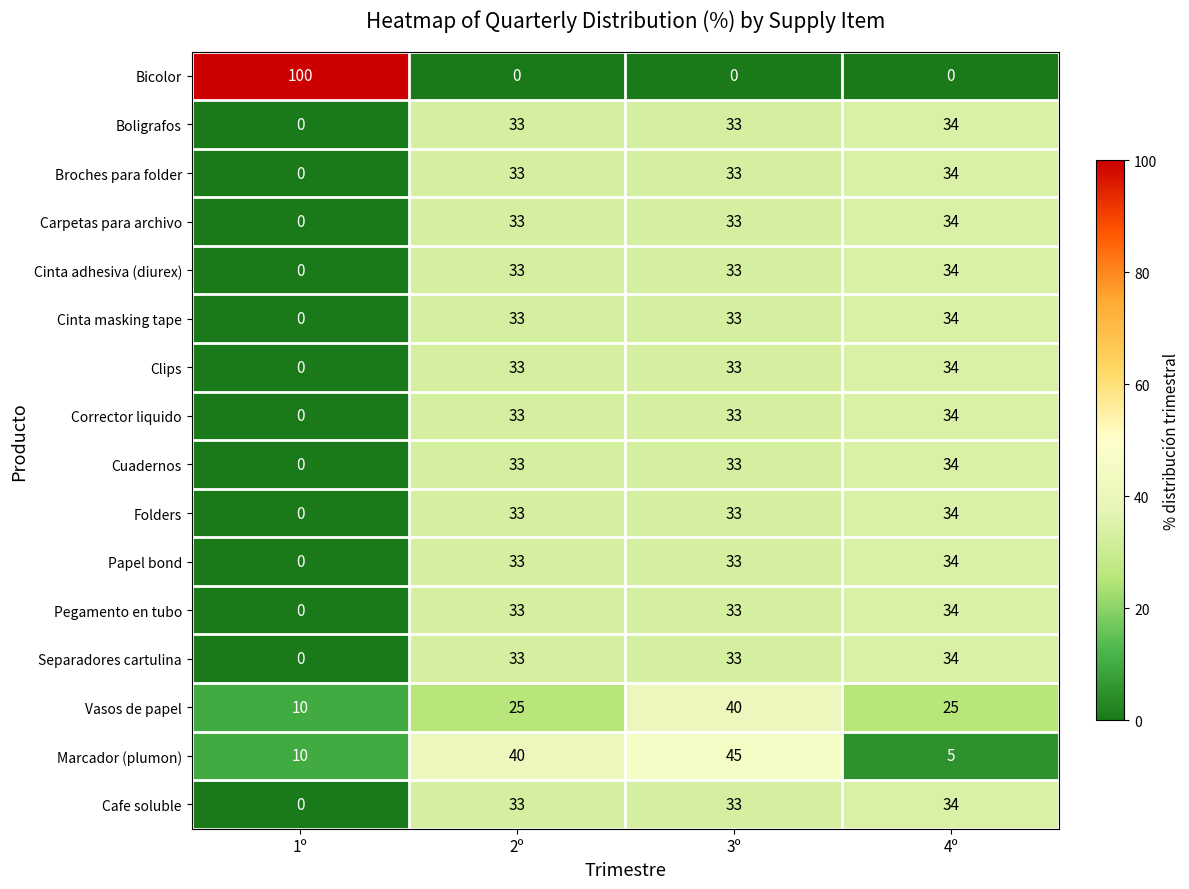

How many distinct data groups are displayed?

16